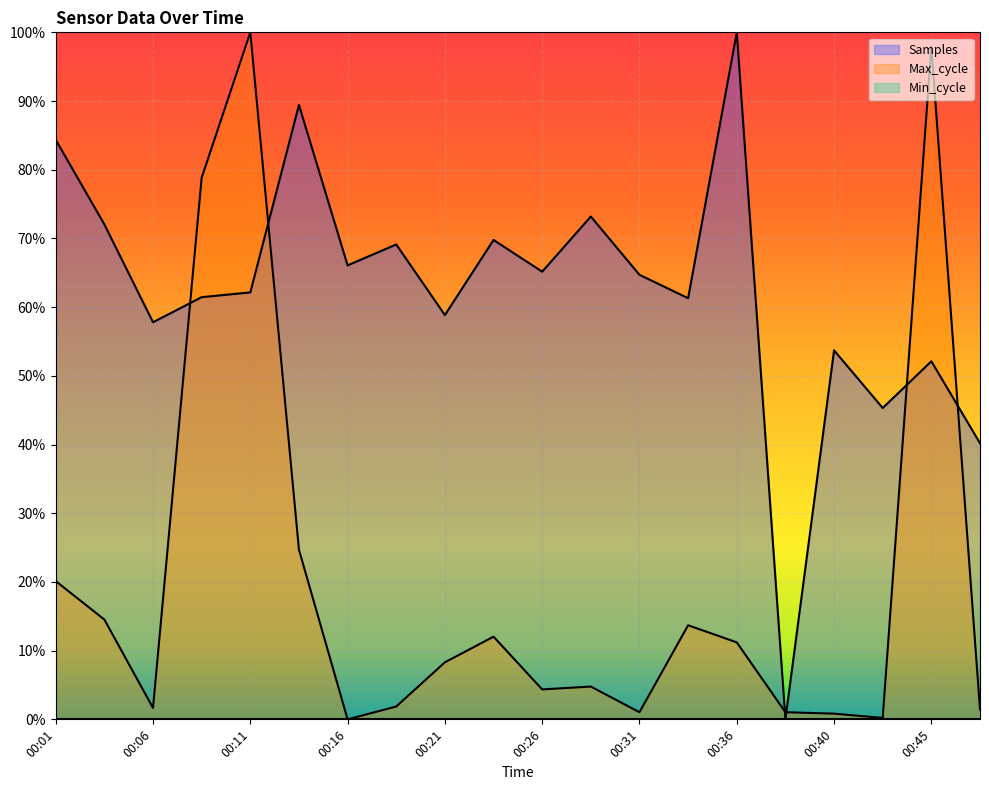

What is the average value of the Samples series?

0.6